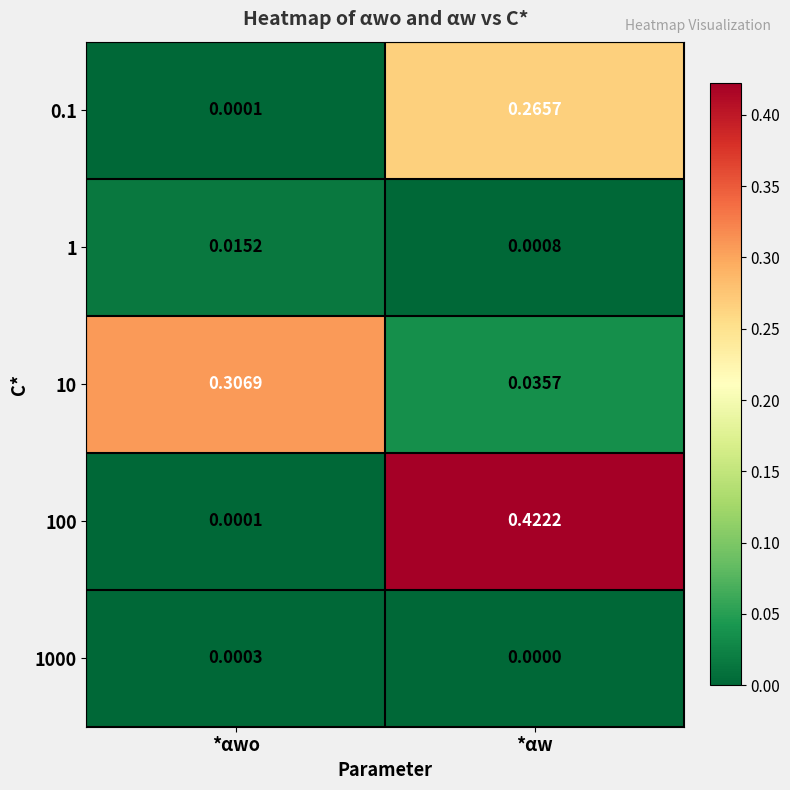

At which category is the sum across all series the highest?

*αw